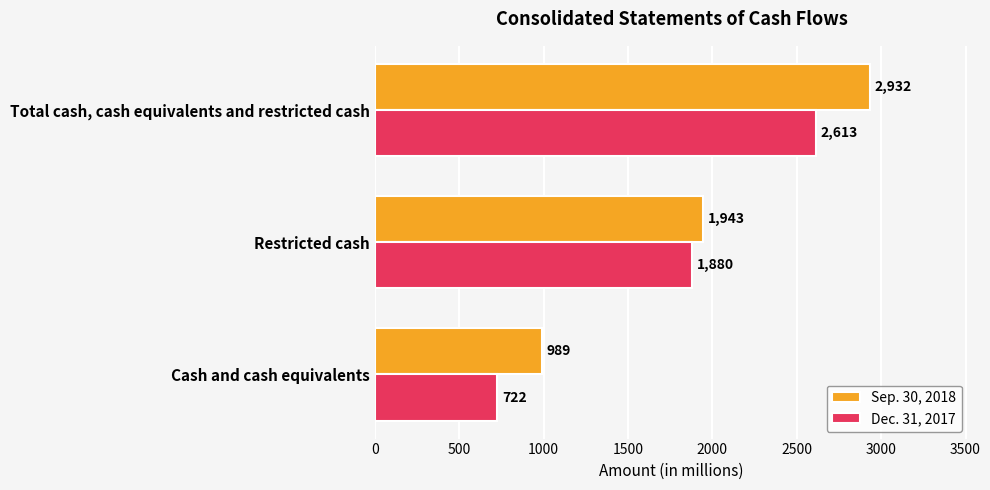

What is the difference between the maximum and second lowest values in the Dec. 31, 2017 series?

733